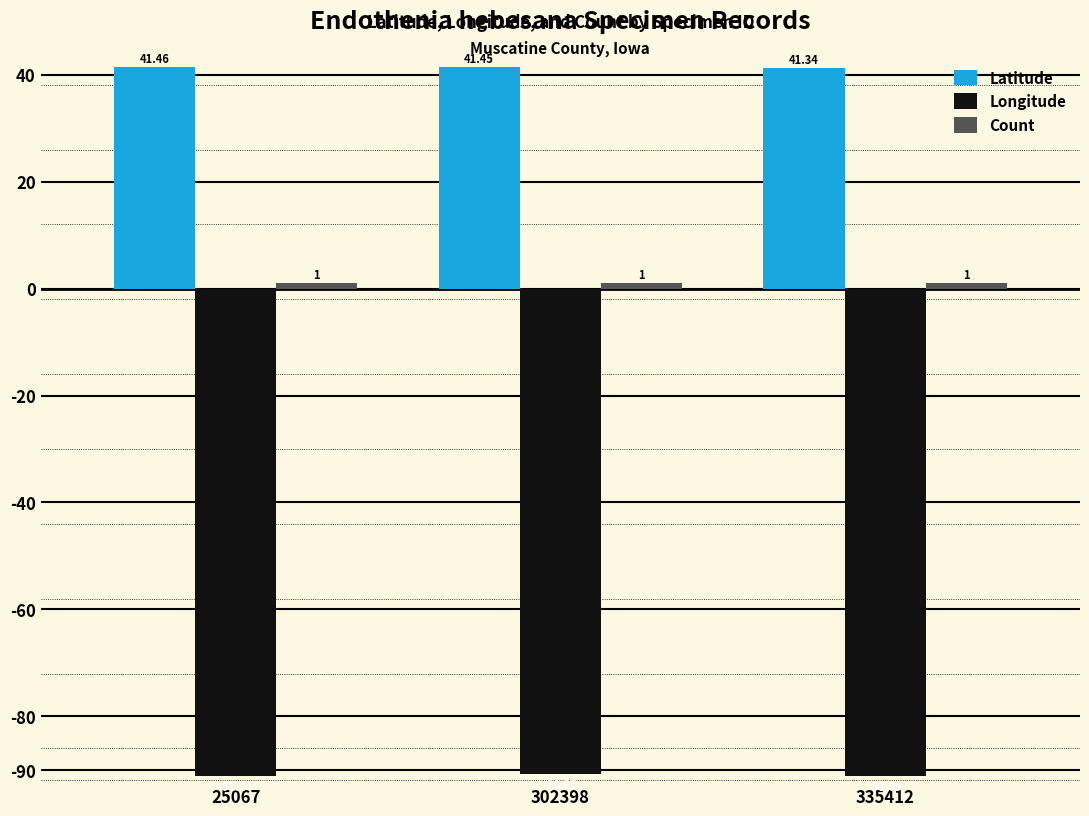

What is the value of the Longitude bar at the 2nd from the left?

-90.9